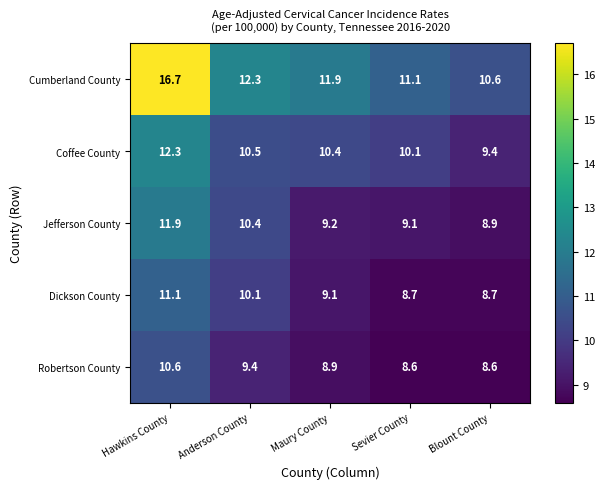

What is the average value of the Cumberland County series?

12.5